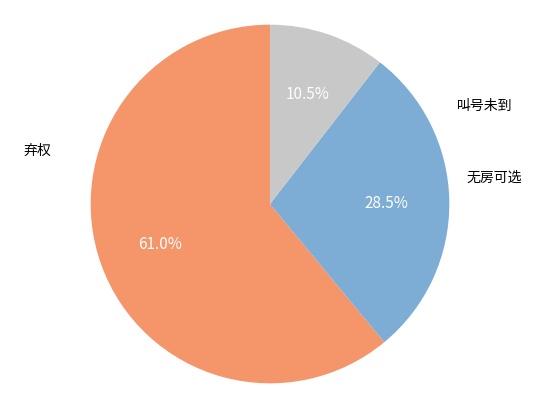

Is there a majority slice in this chart?

Yes